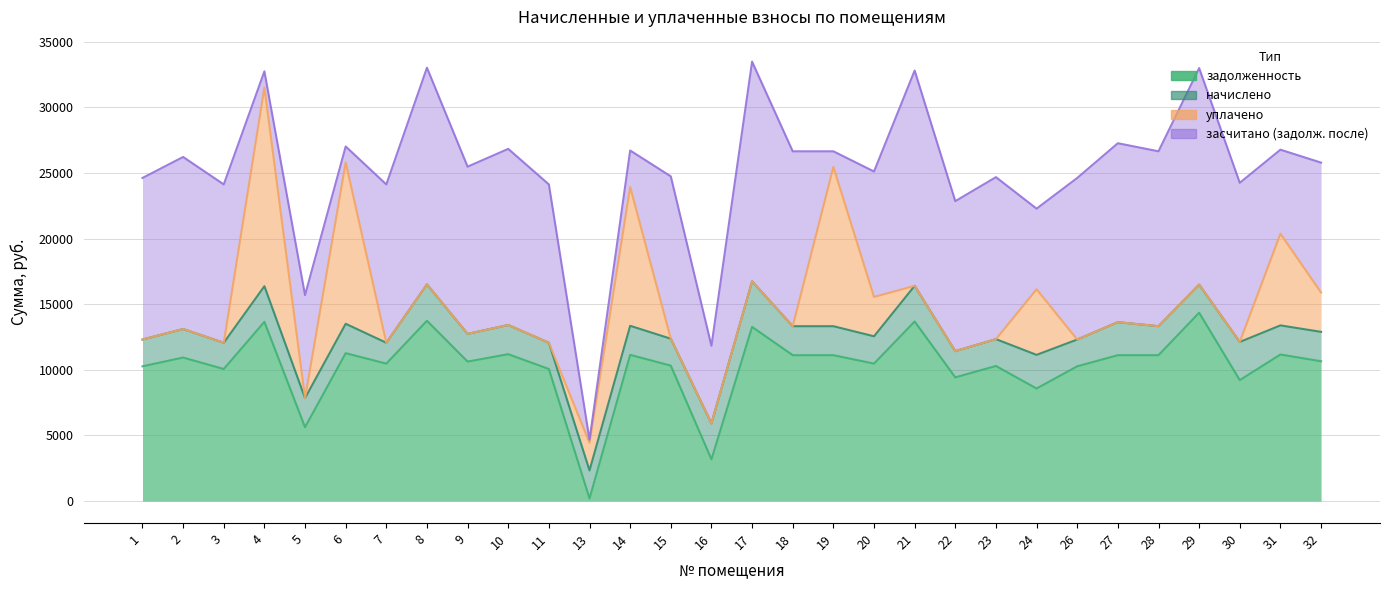

Reading left to right, what are all the values shown in this chart?

задолженность: 1=10272.0	2=10939.7	3=10066.6	4=13661.8	5=5629.5	6=11273.5	7=10477.4	8=13744.2	9=10631.5	10=11196.5	11=10066.6	13=200.2	14=11145.1	15=10323.4	16=3183.8	17=13276.6	18=11119.4	19=11119.4	20=10477.4	21=13687.4	22=9429.6	23=10297.7	24=8580.2	26=10272.0	27=11119.4	28=11119.4	29=14355.1	30=9219.1	31=11170.8	32=10657.2
начислено: 1=2041.2	2=2173.9	3=2000.3	4=2714.8	5=2220.3	6=2240.2	7=1589.5	8=2770.9	9=2112.7	10=2224.9	11=2000.3	13=2138.1	14=2214.7	15=2051.4	16=2735.2	17=3469.4	18=2209.6	19=2209.6	20=2082.1	21=2719.9	22=2000.3	23=2046.3	24=2564.2	26=2041.2	27=2517.4	28=2209.6	29=2144.6	30=2909.4	31=2219.8	32=2240.8
уплачено: 1=0.0	2=0.0	3=0.0	4=15151.2	5=0.0	6=12297.0	7=0.0	8=0.0	9=0.0	10=0.0	11=0.0	13=2107.9	14=10575.1	15=0.0	16=0.0	17=0.0	18=0.0	19=12136.6	20=3000.0	21=0.0	22=0.0	23=0.0	24=5000.0	26=0.0	27=0.0	28=0.0	29=0.0	30=0.0	31=6989.0	32=3000.0
засчитано (задолж. после): 1=12313.2	2=13113.5	3=12066.9	4=1225.3	5=7849.8	6=1216.7	7=12066.9	8=16515.2	9=12744.2	10=13421.4	11=12066.9	13=230.4	14=2784.7	15=12374.7	16=5919.0	17=16746.0	18=13329.0	19=1192.4	20=9559.5	21=16407.3	22=11429.9	23=12344.0	24=6144.4	26=12313.2	27=13636.9	28=13329.0	29=16499.7	30=12128.5	31=6401.6	32=9898.0